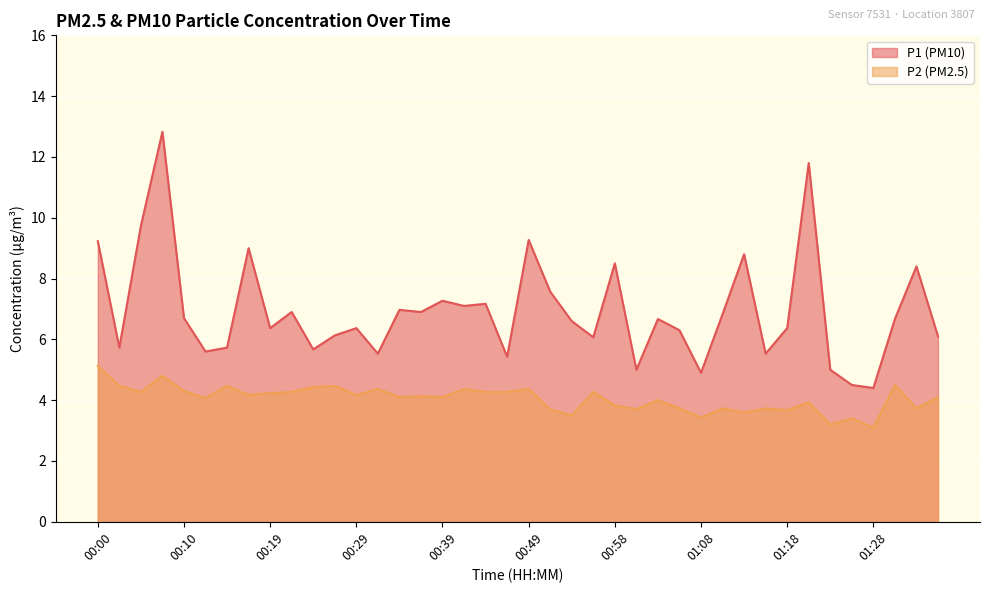

Rank the series by their maximum value, from highest to lowest.

P1 (PM10), P2 (PM2.5)